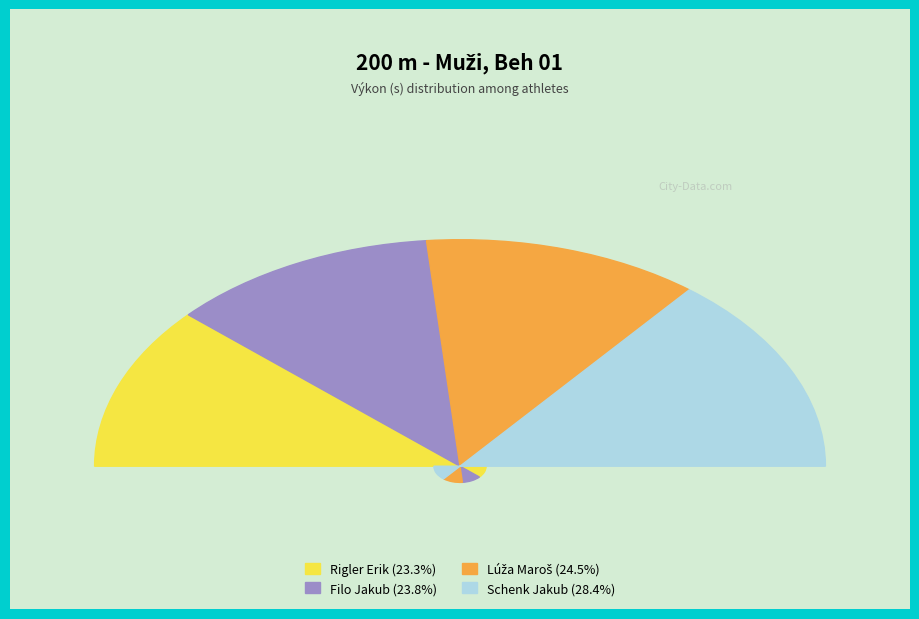

How many slices are in this pie chart?

4